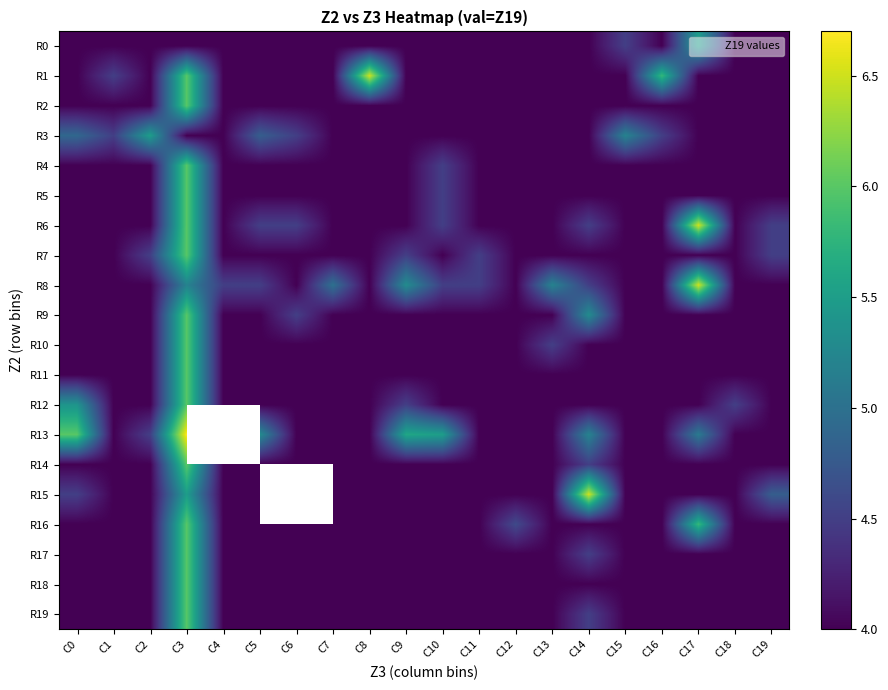

What is the lowest value of the R4 series?

4.0